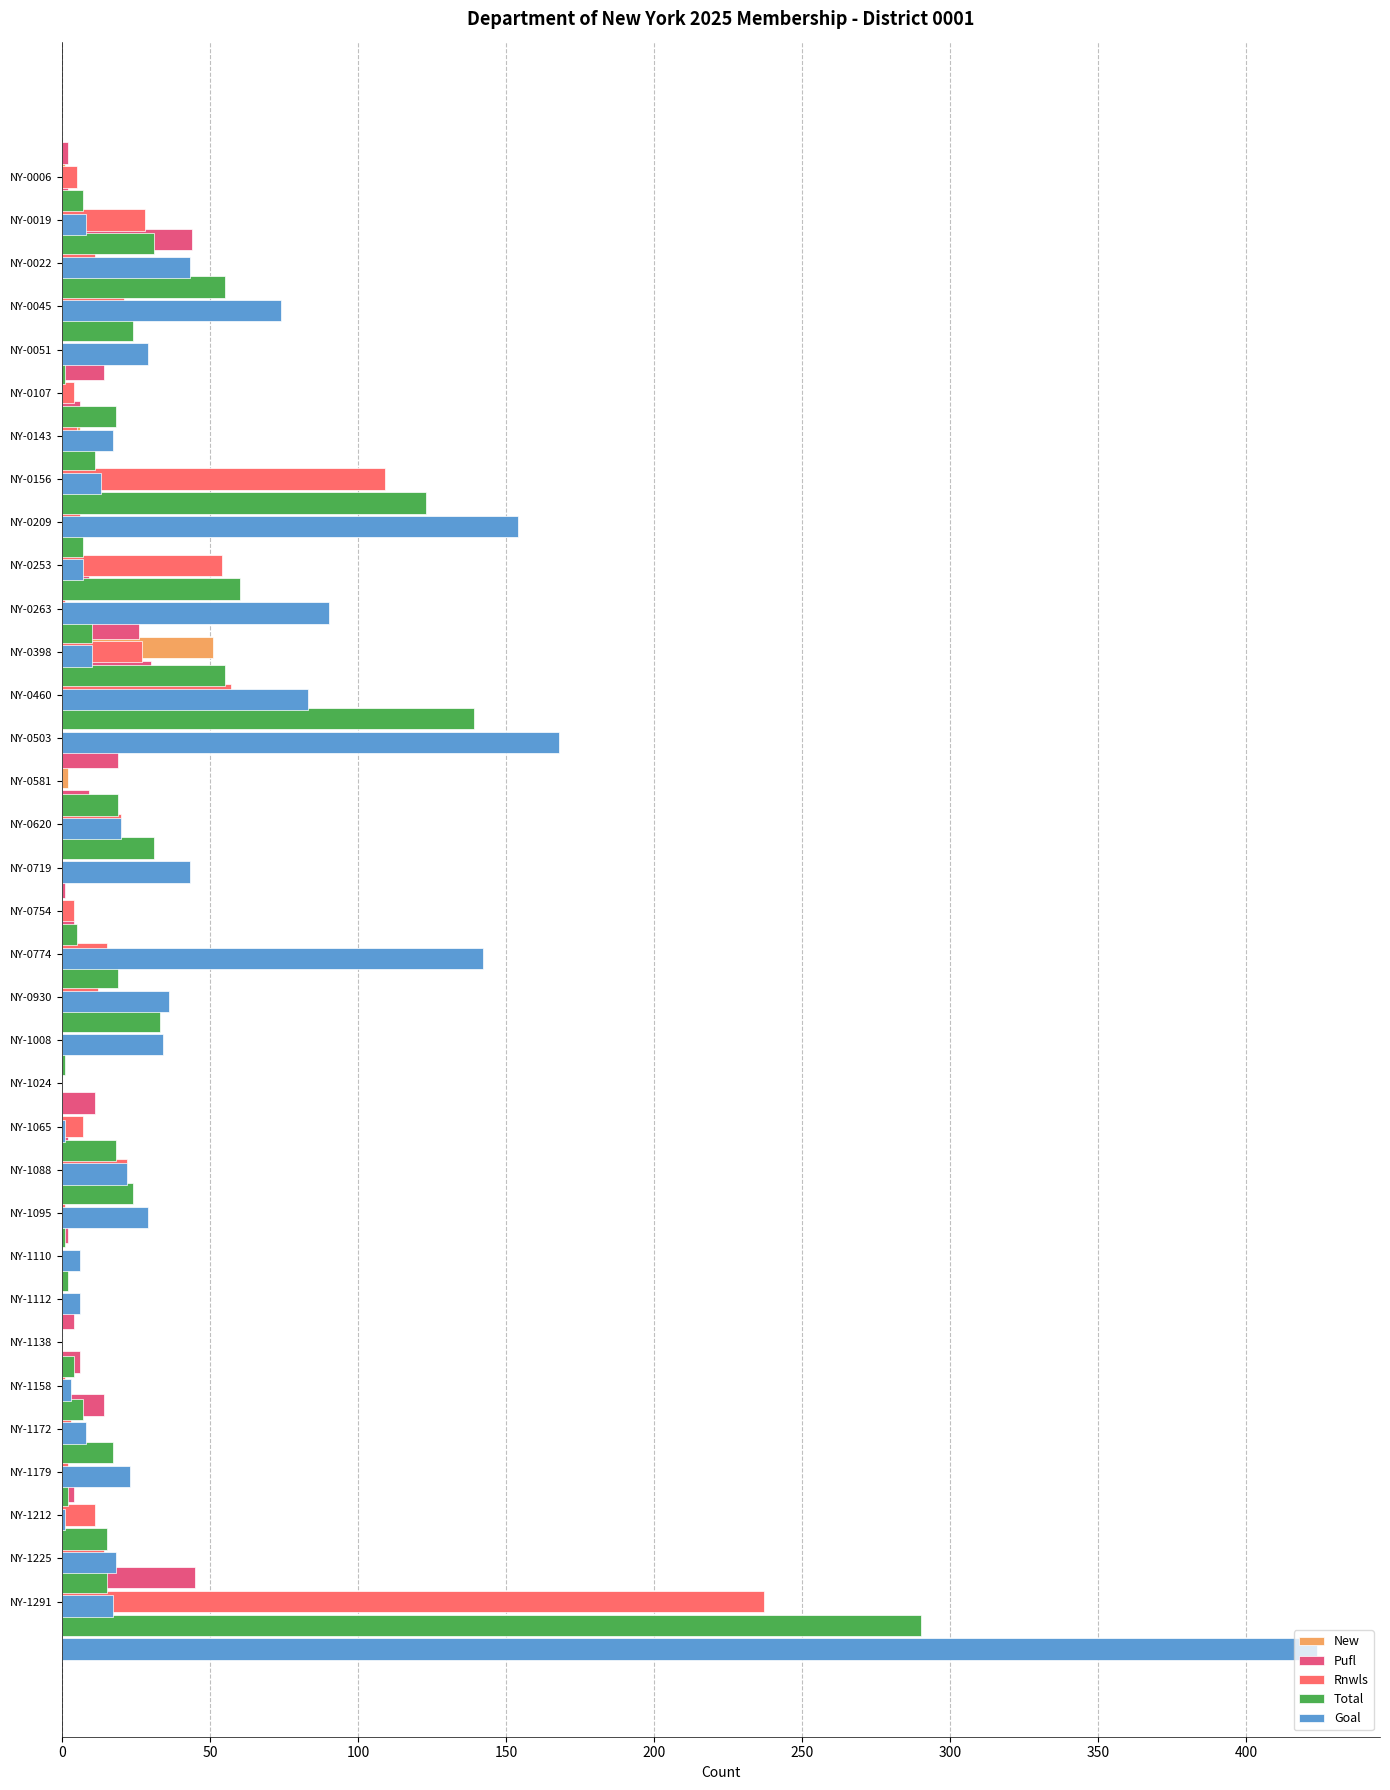

Are the bars grouped side by side (vs. stacked)?

Yes